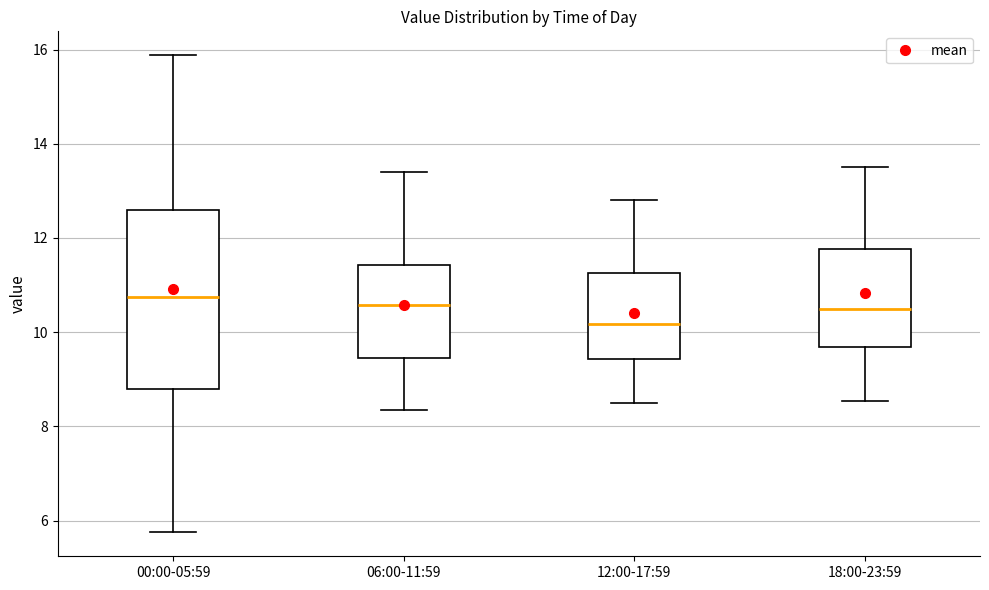

Reading left to right, read every box against the y-axis: the position of its median line, the range the box covers, and the ends of its whiskers. The values are not printed on the chart, so give them approximately, as read against the axis.

00:00-05:59: median 10.8, box 8.8 to 12.6, whiskers 5.8 to 15.8
06:00-11:59: median 10.6, box 9.4 to 11.4, whiskers 8.4 to 13.4
12:00-17:59: median 10.2, box 9.4 to 11.2, whiskers 8.6 to 12.8
18:00-23:59: median 10.6, box 9.6 to 11.8, whiskers 8.6 to 13.6